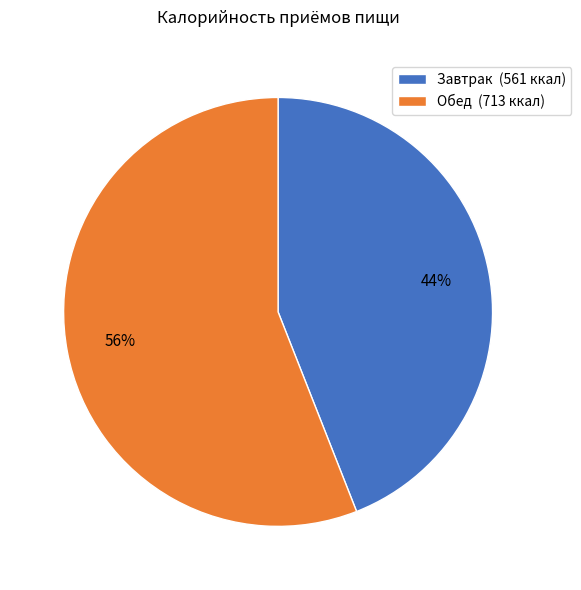

What is the smallest slice in the pie chart?

Завтрак